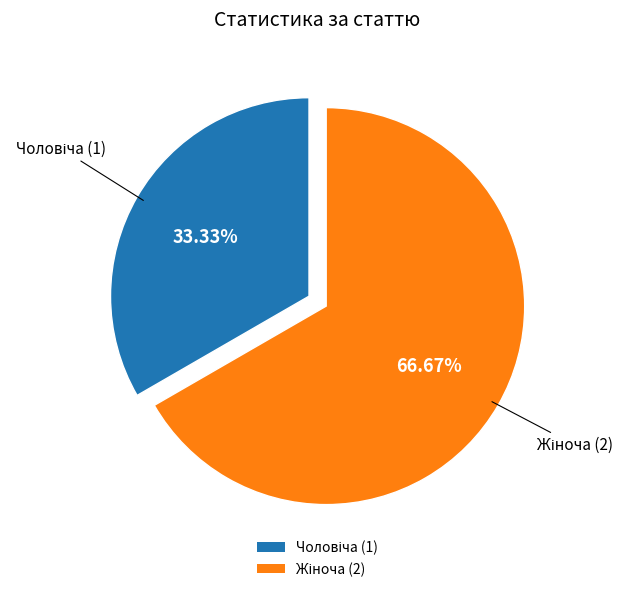

To the nearest percent, what is the difference between the largest and smallest slice percentages?

33%